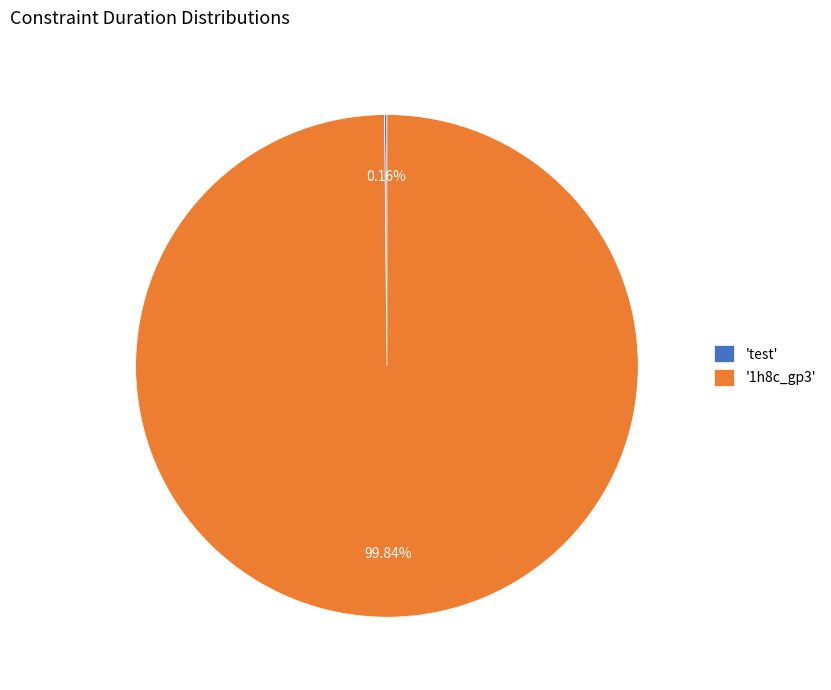

Does any single category account for the majority?

Yes